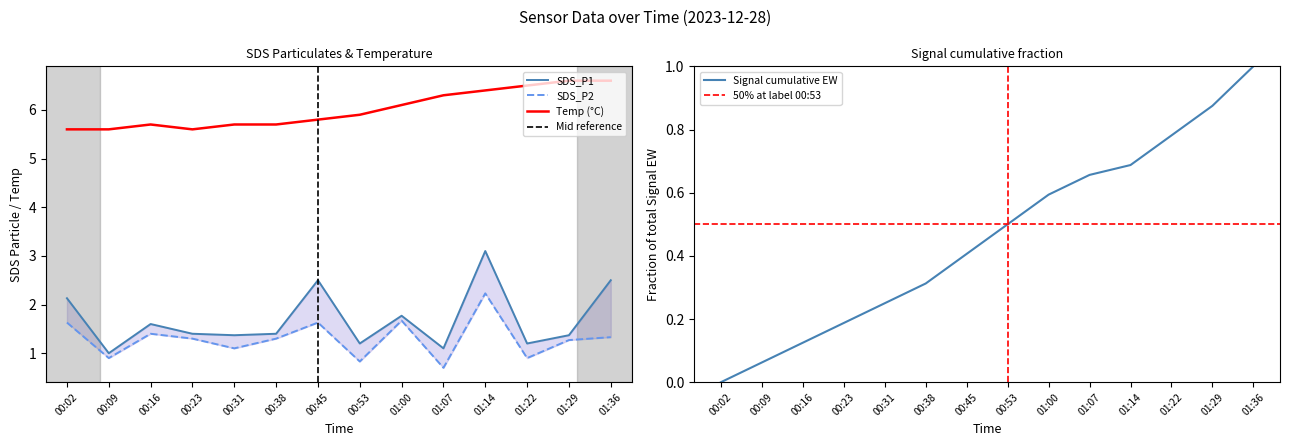

Does the chart display data point markers on the line(s)?

No